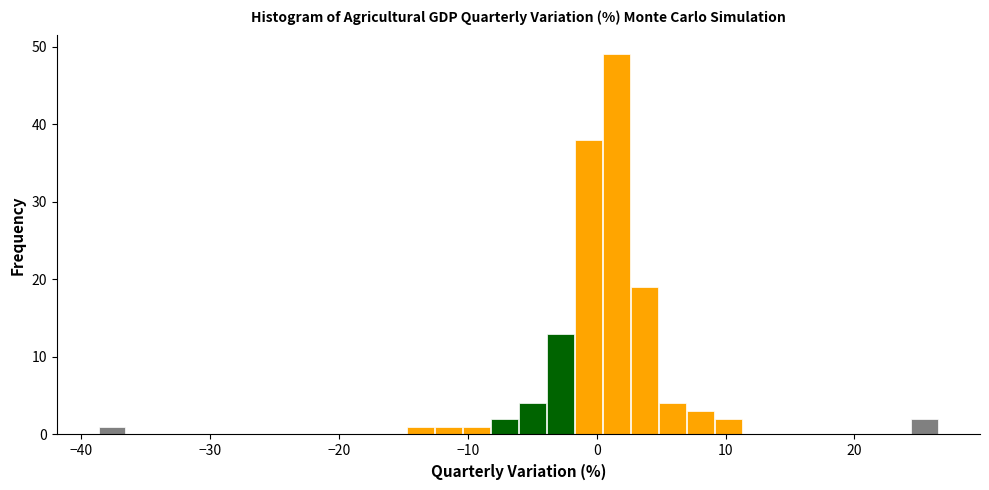

Around what value on the x-axis is the tallest bar? Give the approximate position of its centre, as read against the axis.

2